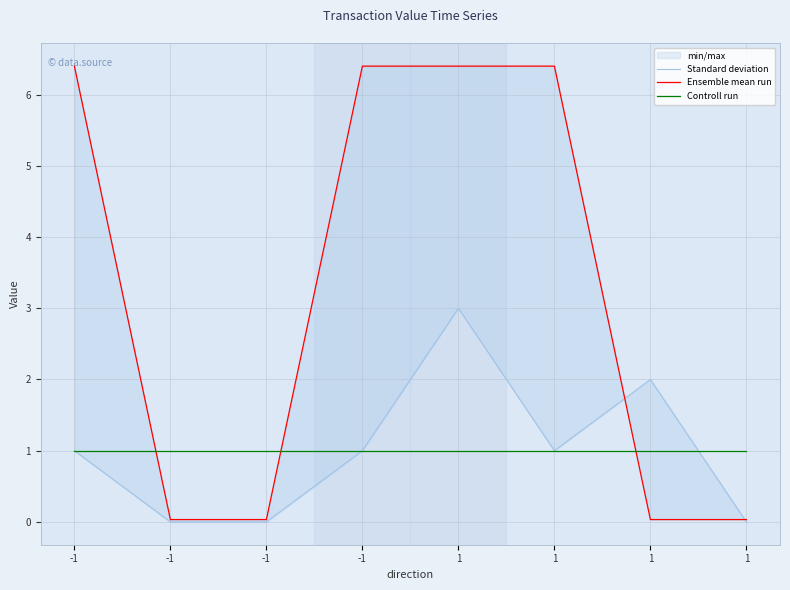

True or false: Ensemble mean run has a value of 0.0 at 1.

False